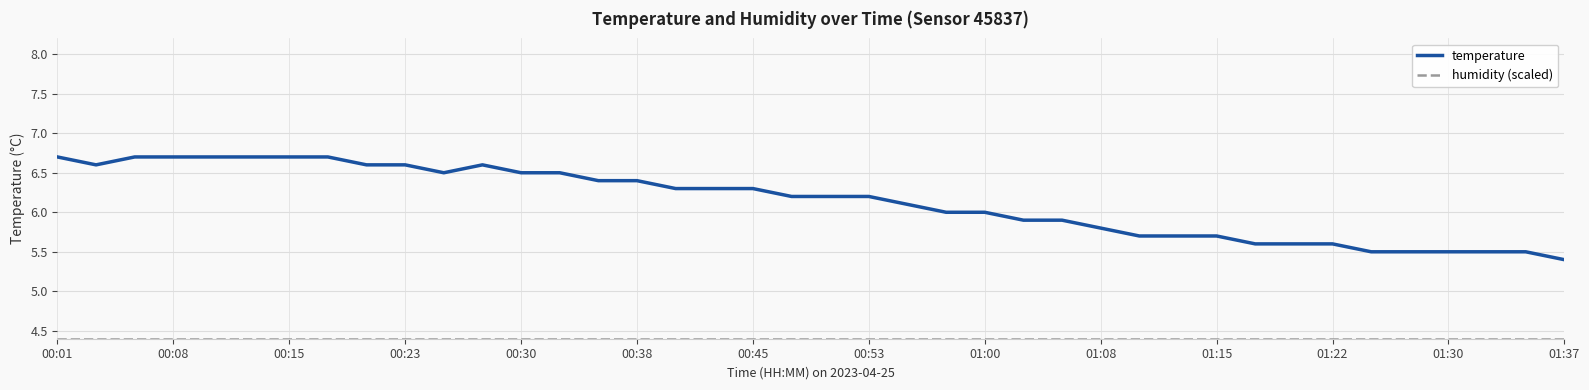

What is the difference between the maximum and minimum values in the temperature series?

1.3